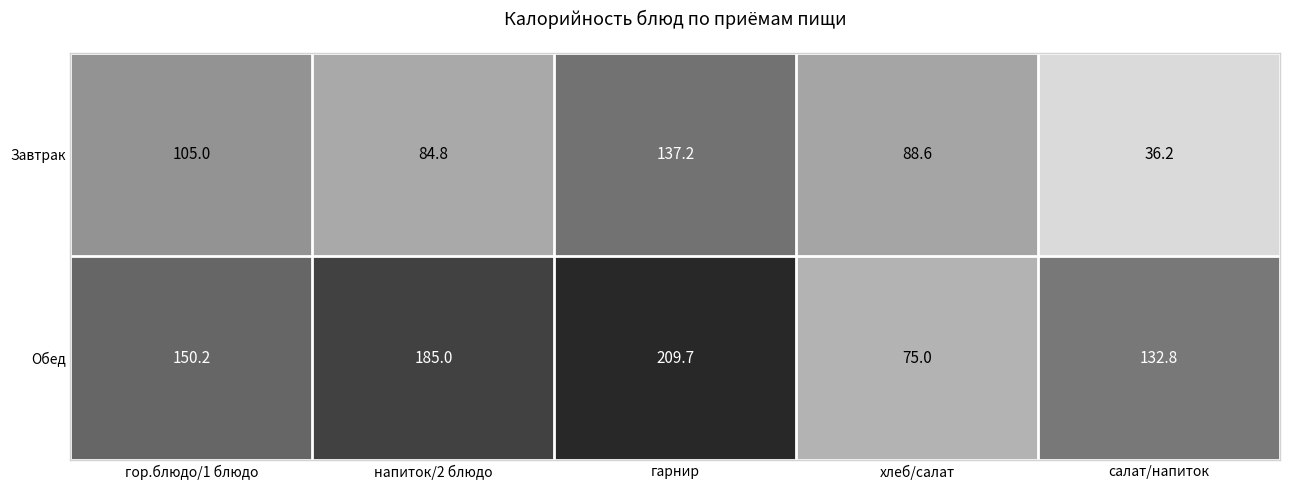

What is the sum of the Обед values at хлеб/салат and гарнир?

284.7